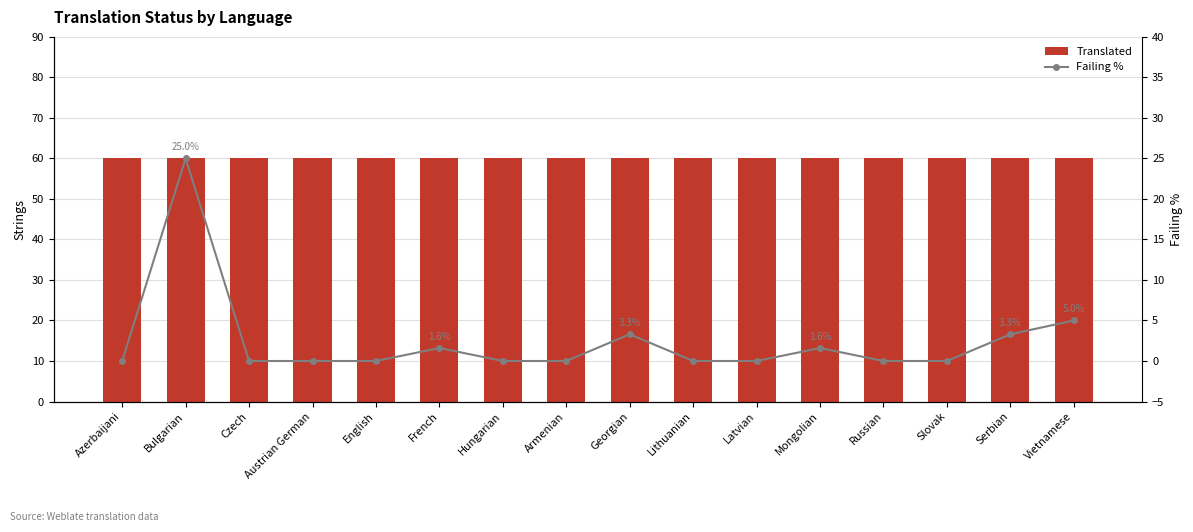

Is the value of Translated at English greater than the value of Failing % at Bulgarian?

Yes